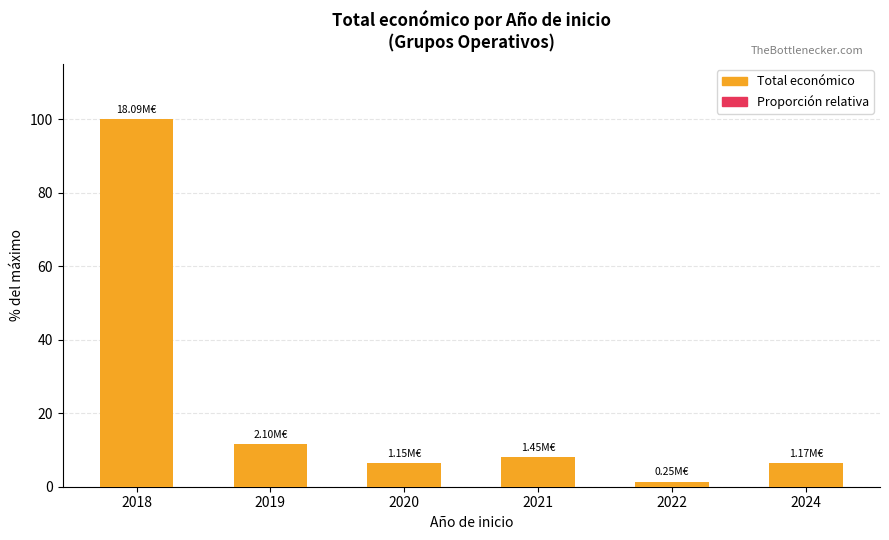

At how many categories does at least one series exceed 8?

3